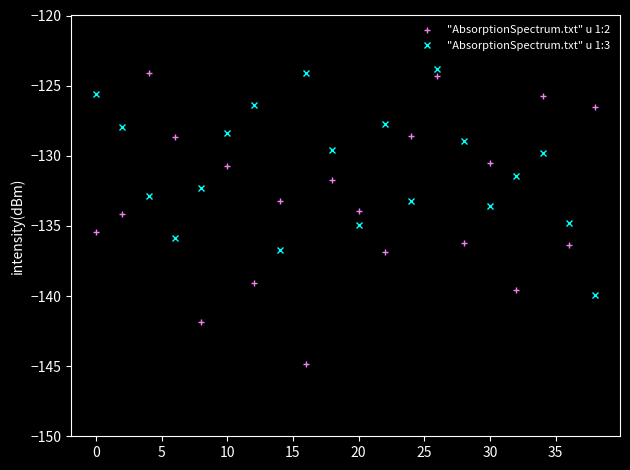

List the series in order of their overall mean, highest first.

"AbsorptionSpectrum.txt" u 1:3, "AbsorptionSpectrum.txt" u 1:2